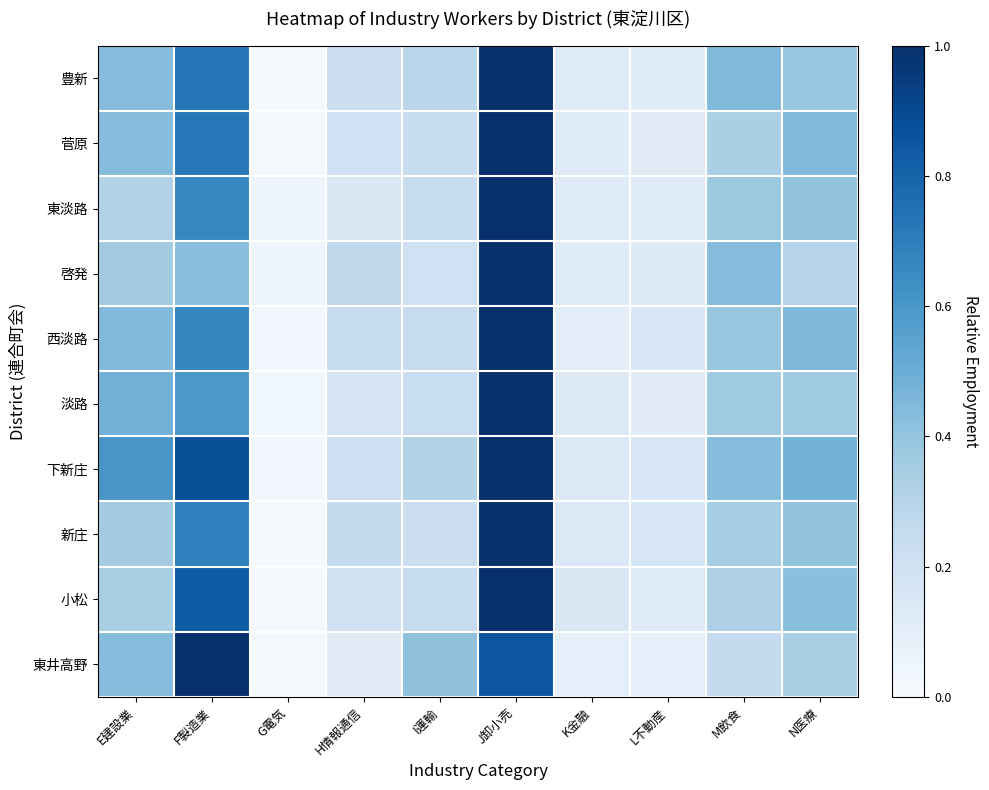

Reading right to left, list all the values displayed in this chart.

豊新: N医療=0.4	M飲食=0.4	L不動産=0.1	K金融=0.1	J卸小売=1.0	I運輸=0.3	H情報通信=0.2	G電気=0.0	F製造業=0.7	E建設業=0.4
菅原: N医療=0.4	M飲食=0.3	L不動産=0.1	K金融=0.1	J卸小売=1.0	I運輸=0.2	H情報通信=0.2	G電気=0.0	F製造業=0.7	E建設業=0.4
東淡路: N医療=0.4	M飲食=0.4	L不動産=0.1	K金融=0.1	J卸小売=1.0	I運輸=0.2	H情報通信=0.1	G電気=0.0	F製造業=0.7	E建設業=0.3
啓発: N医療=0.3	M飲食=0.4	L不動産=0.1	K金融=0.1	J卸小売=1.0	I運輸=0.2	H情報通信=0.3	G電気=0.0	F製造業=0.4	E建設業=0.4
西淡路: N医療=0.4	M飲食=0.4	L不動産=0.2	K金融=0.1	J卸小売=1.0	I運輸=0.2	H情報通信=0.2	G電気=0.0	F製造業=0.7	E建設業=0.4
淡路: N医療=0.4	M飲食=0.4	L不動産=0.1	K金融=0.1	J卸小売=1.0	I運輸=0.2	H情報通信=0.2	G電気=0.0	F製造業=0.6	E建設業=0.5
下新庄: N医療=0.5	M飲食=0.4	L不動産=0.2	K金融=0.1	J卸小売=1.0	I運輸=0.3	H情報通信=0.2	G電気=0.0	F製造業=0.9	E建設業=0.6
新庄: N医療=0.4	M飲食=0.4	L不動産=0.2	K金融=0.1	J卸小売=1.0	I運輸=0.2	H情報通信=0.3	G電気=0.0	F製造業=0.7	E建設業=0.4
小松: N医療=0.4	M飲食=0.3	L不動産=0.1	K金融=0.1	J卸小売=1.0	I運輸=0.2	H情報通信=0.2	G電気=0.0	F製造業=0.8	E建設業=0.3
東井高野: N医療=0.3	M飲食=0.3	L不動産=0.1	K金融=0.1	J卸小売=0.9	I運輸=0.4	H情報通信=0.1	G電気=0.0	F製造業=1.0	E建設業=0.4